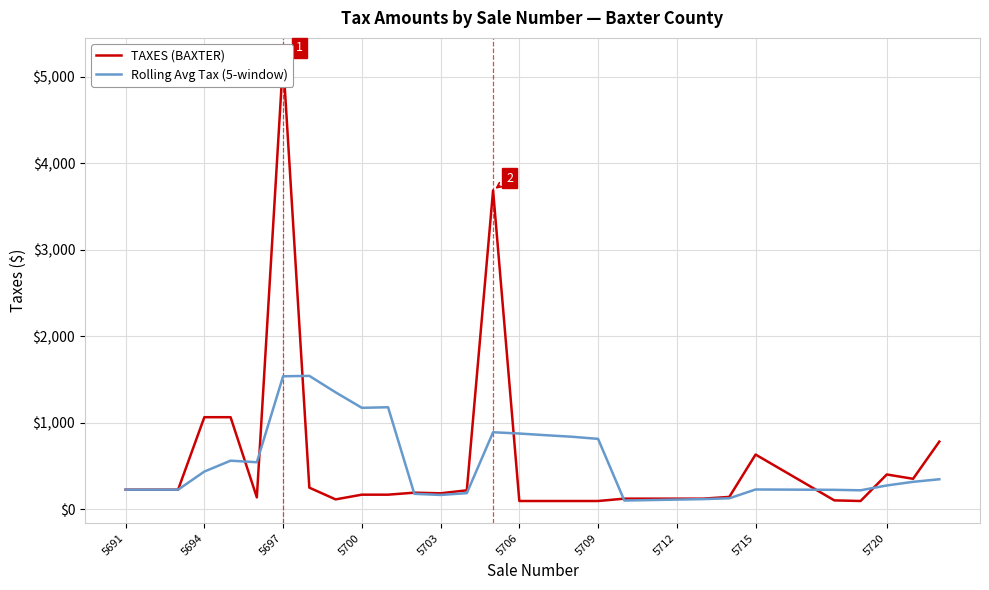

What is the maximum value for Rolling Avg Tax (5-window)?

1540.2